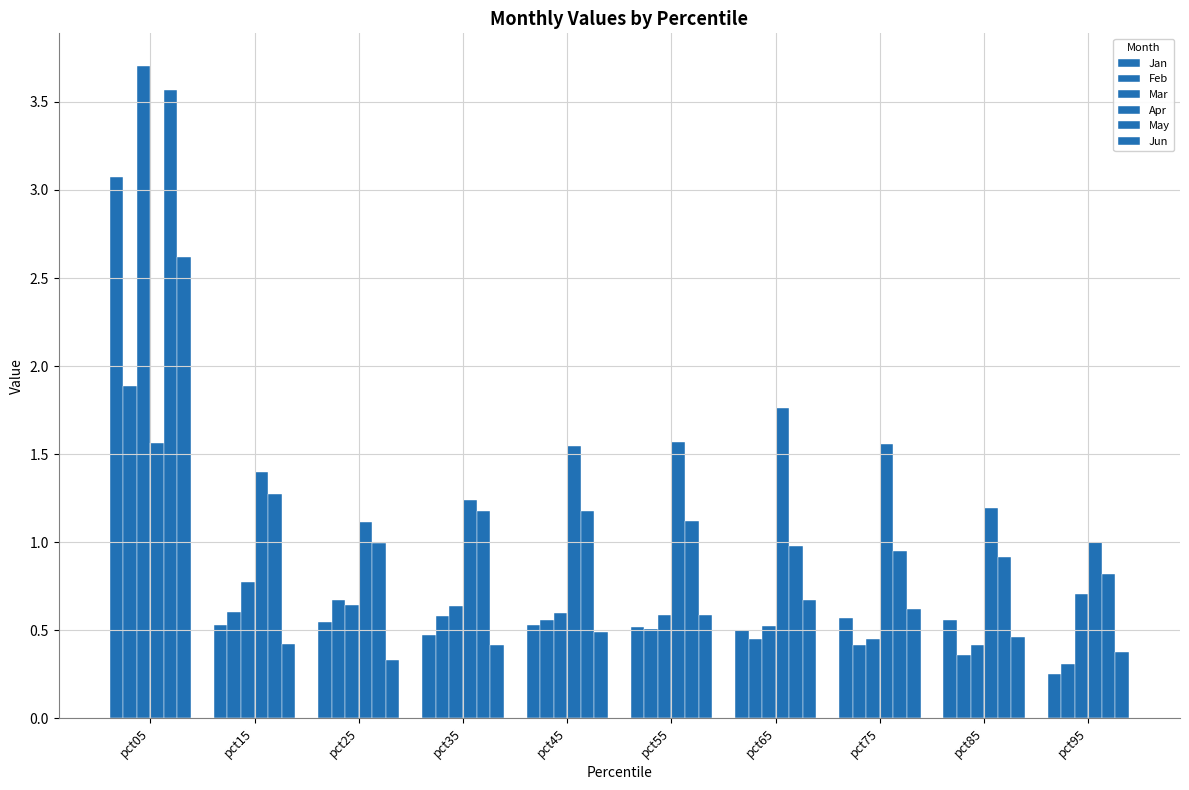

How many distinct data groups are displayed?

6